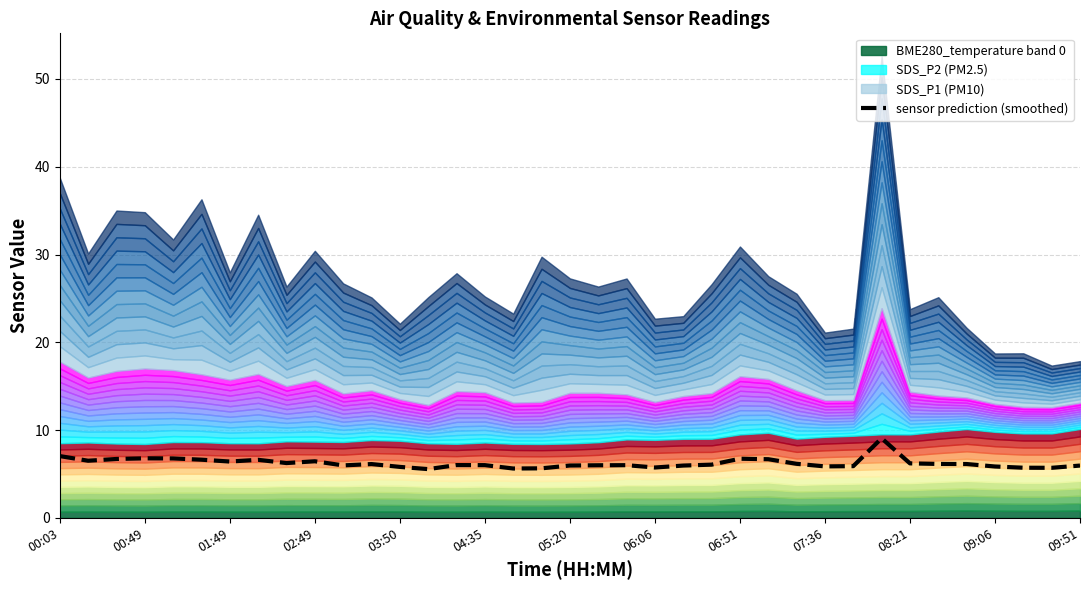

What is the highest value of the sensor prediction (smoothed) series?

9.1